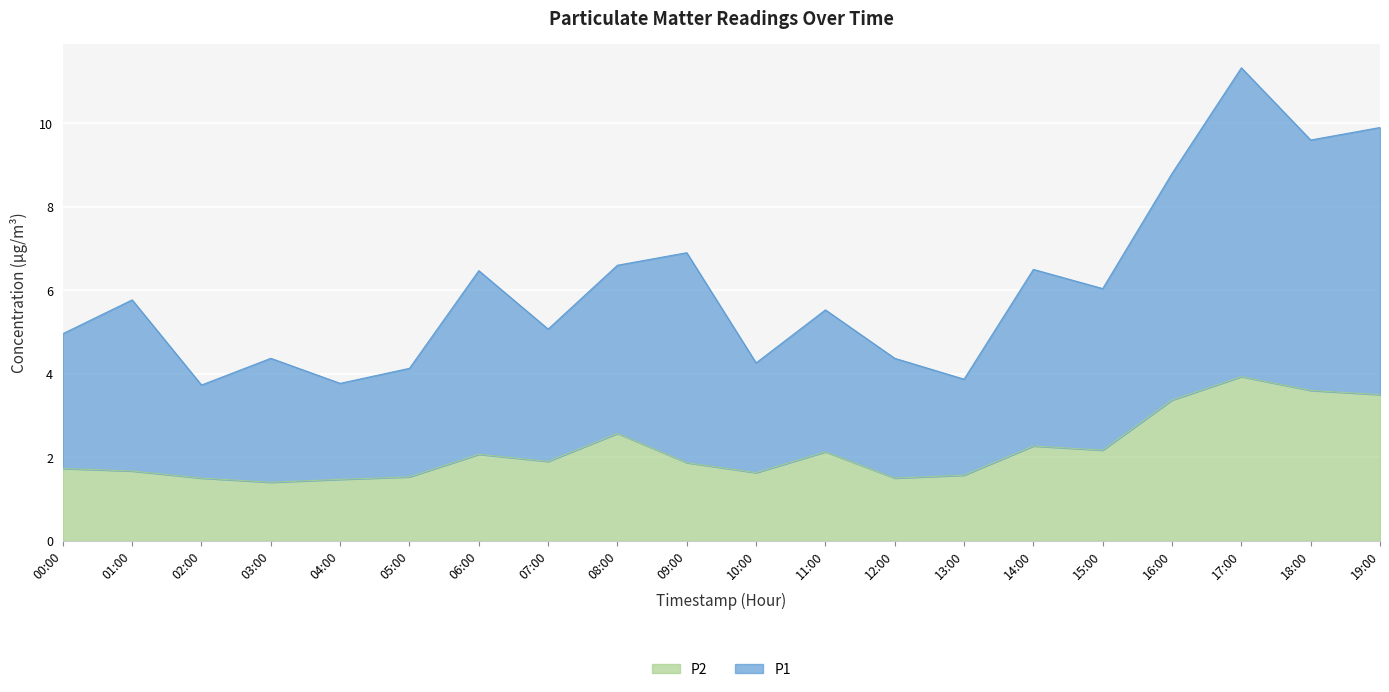

How many values in the P1 series exceed 5?

12